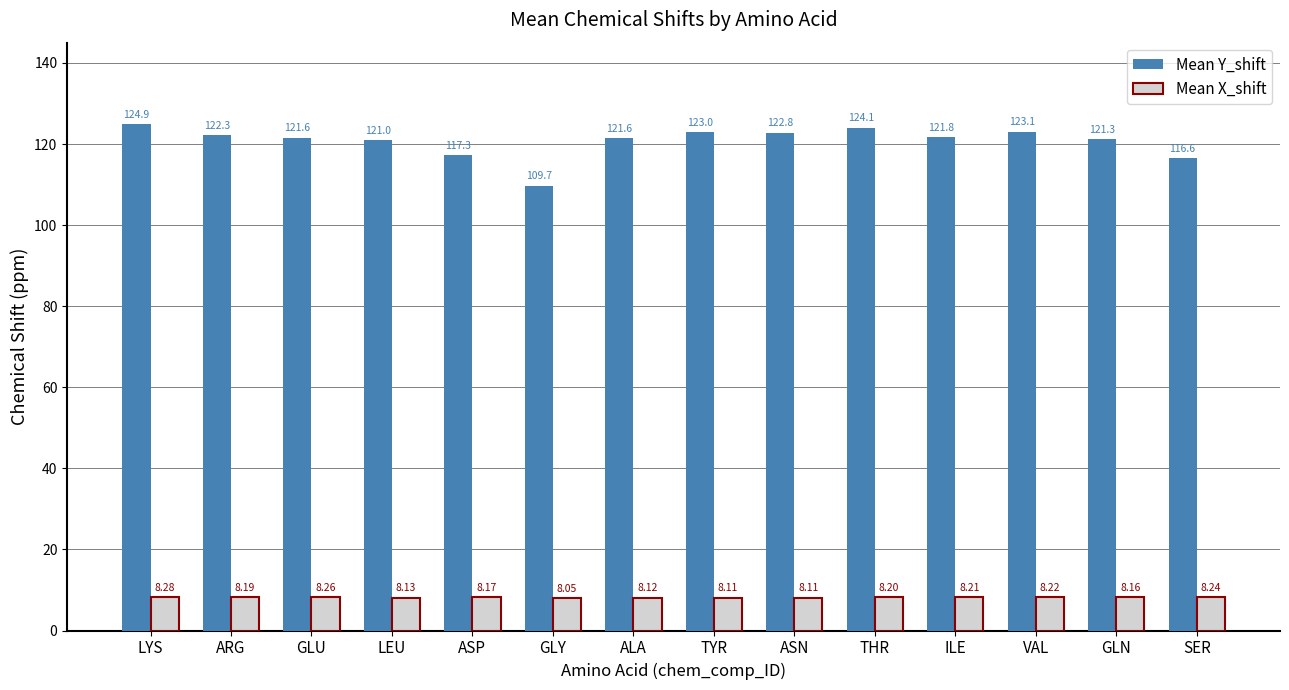

What is the greatest value displayed?

124.9